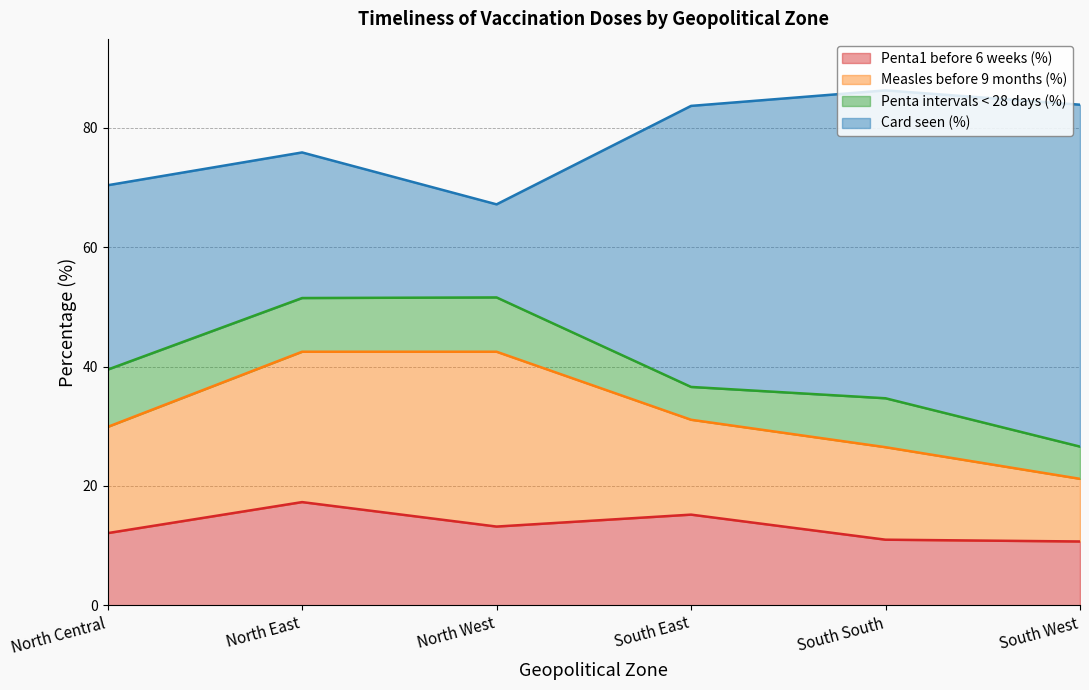

Which series has the largest range (max minus min)?

Card seen (%)